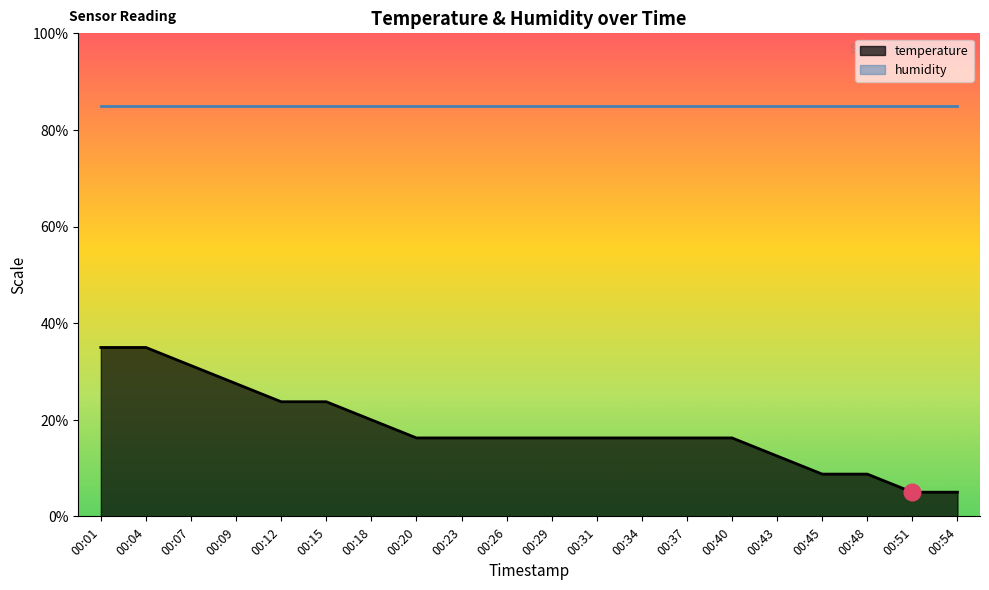

Which has a higher value, 00:37 or 00:18?

00:18